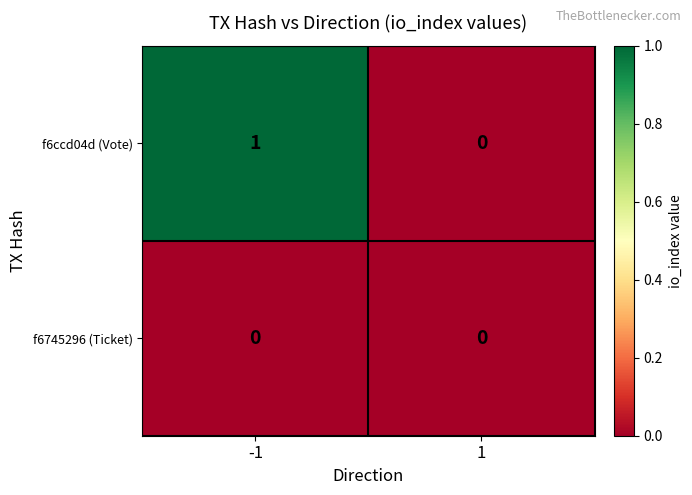

Reading left to right, list all the values displayed in this chart.

f6ccd04d (Vote): -1=1	1=0
f6745296 (Ticket): -1=0	1=0